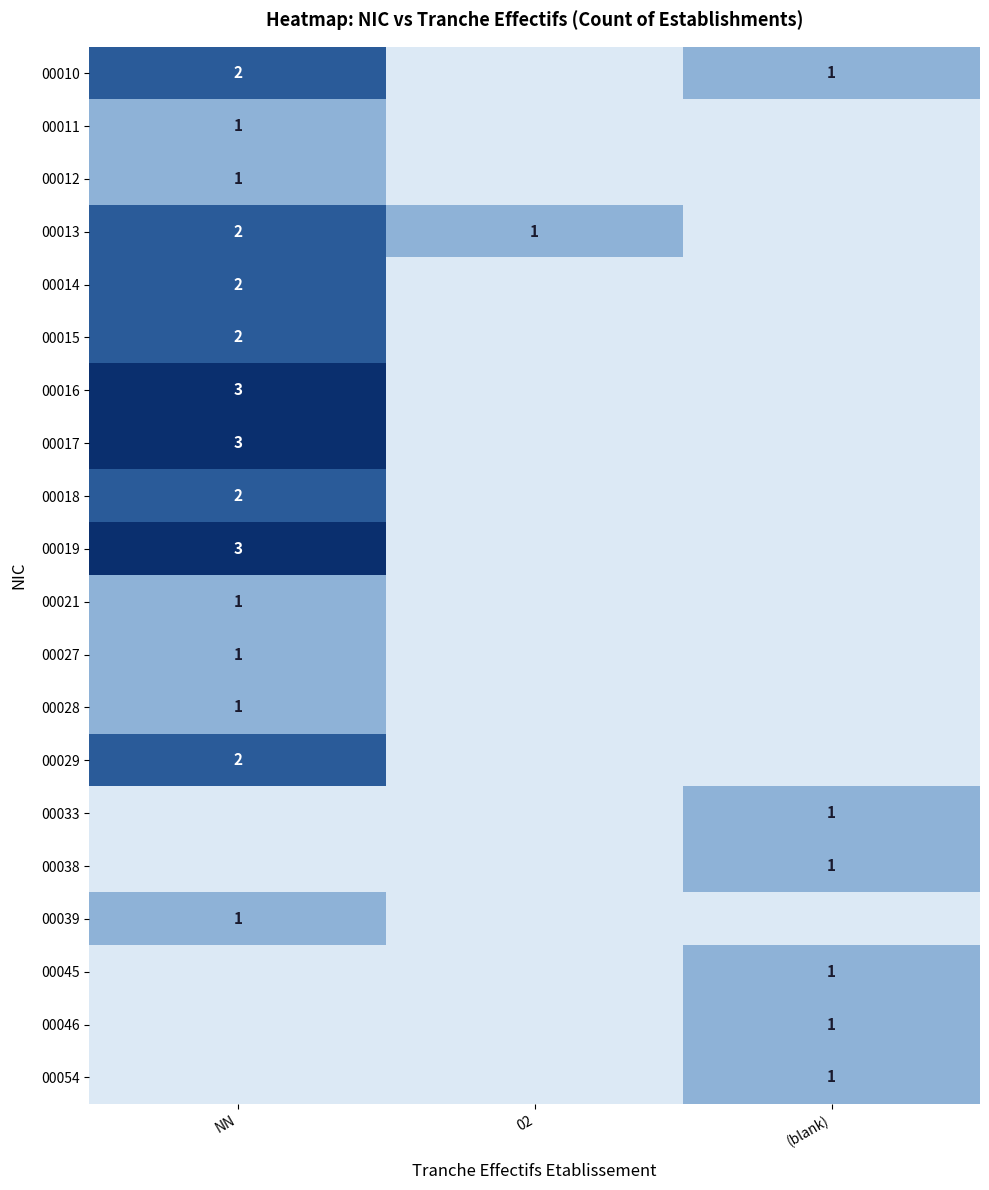

Is it true that 00010 equals 0 at (blank)?

False